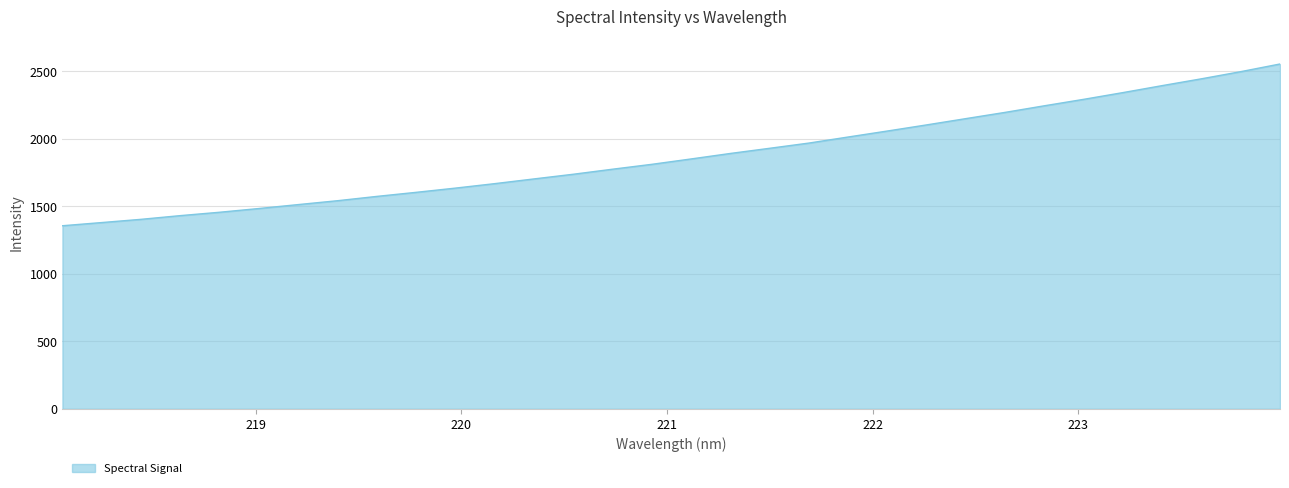

What is the maximum value shown in the chart?

2552.0